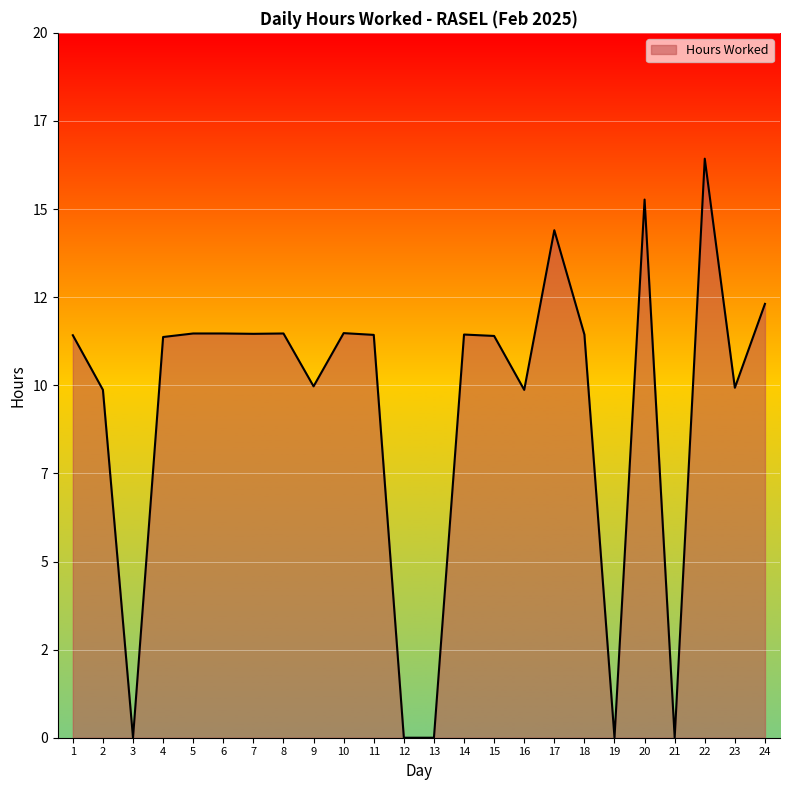

Does the chart have visible grid lines?

Yes